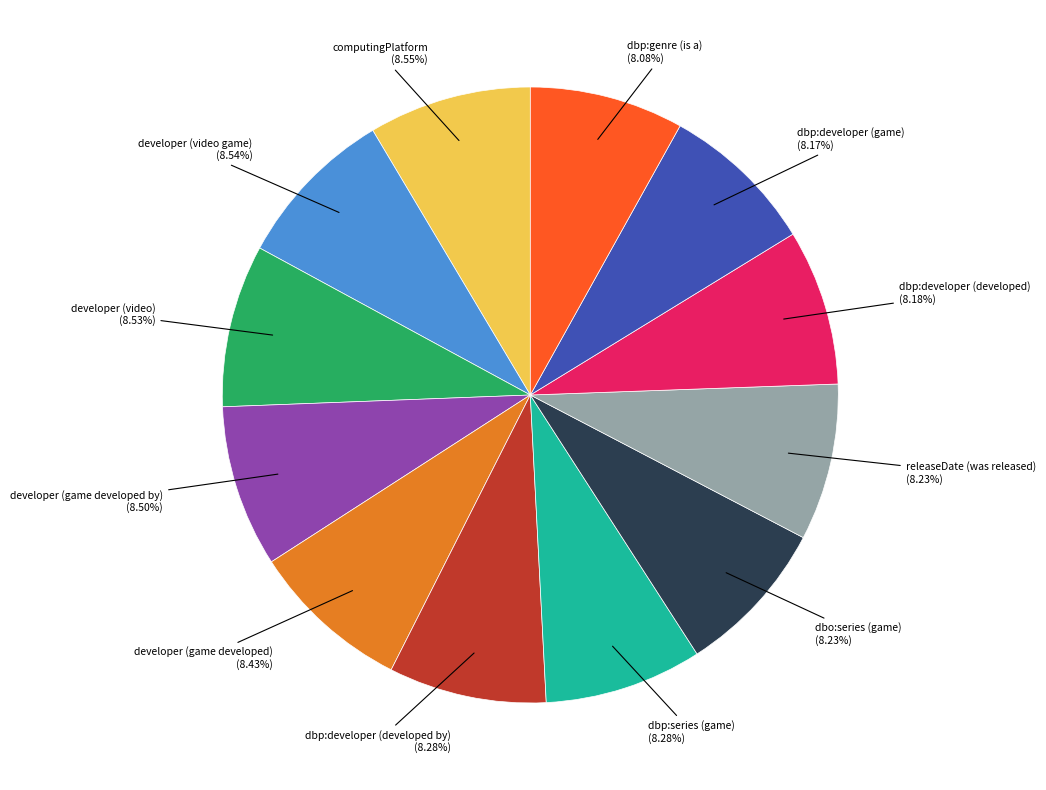

Does releaseDate (was released) represent more than half of the total?

No